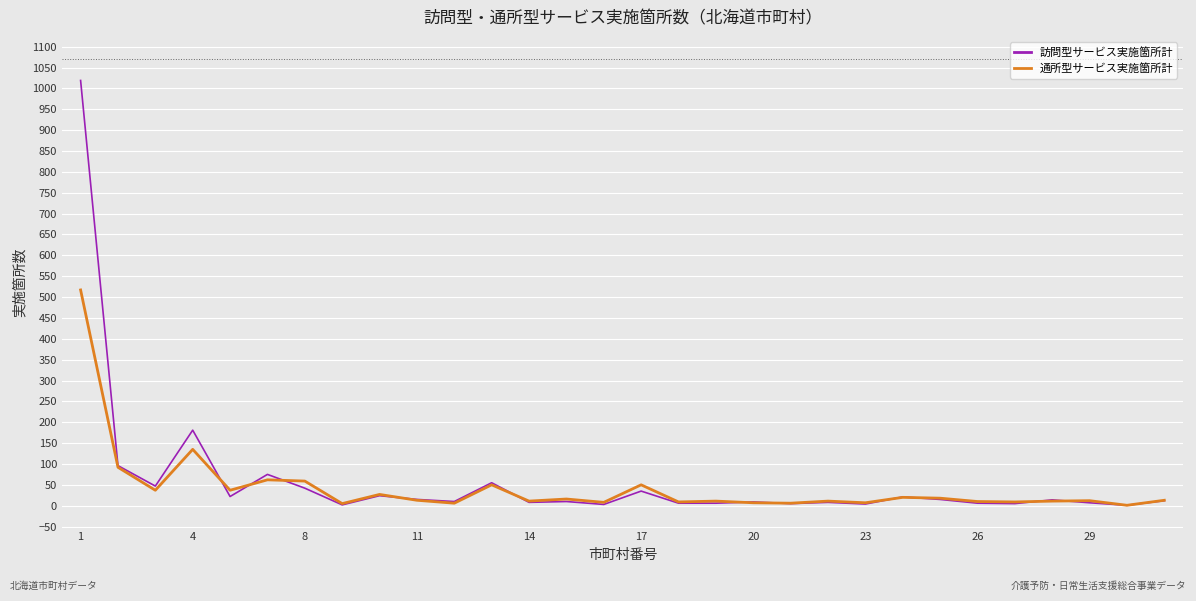

What is the average value of the 訪問型サービス実施箇所計 series?

59